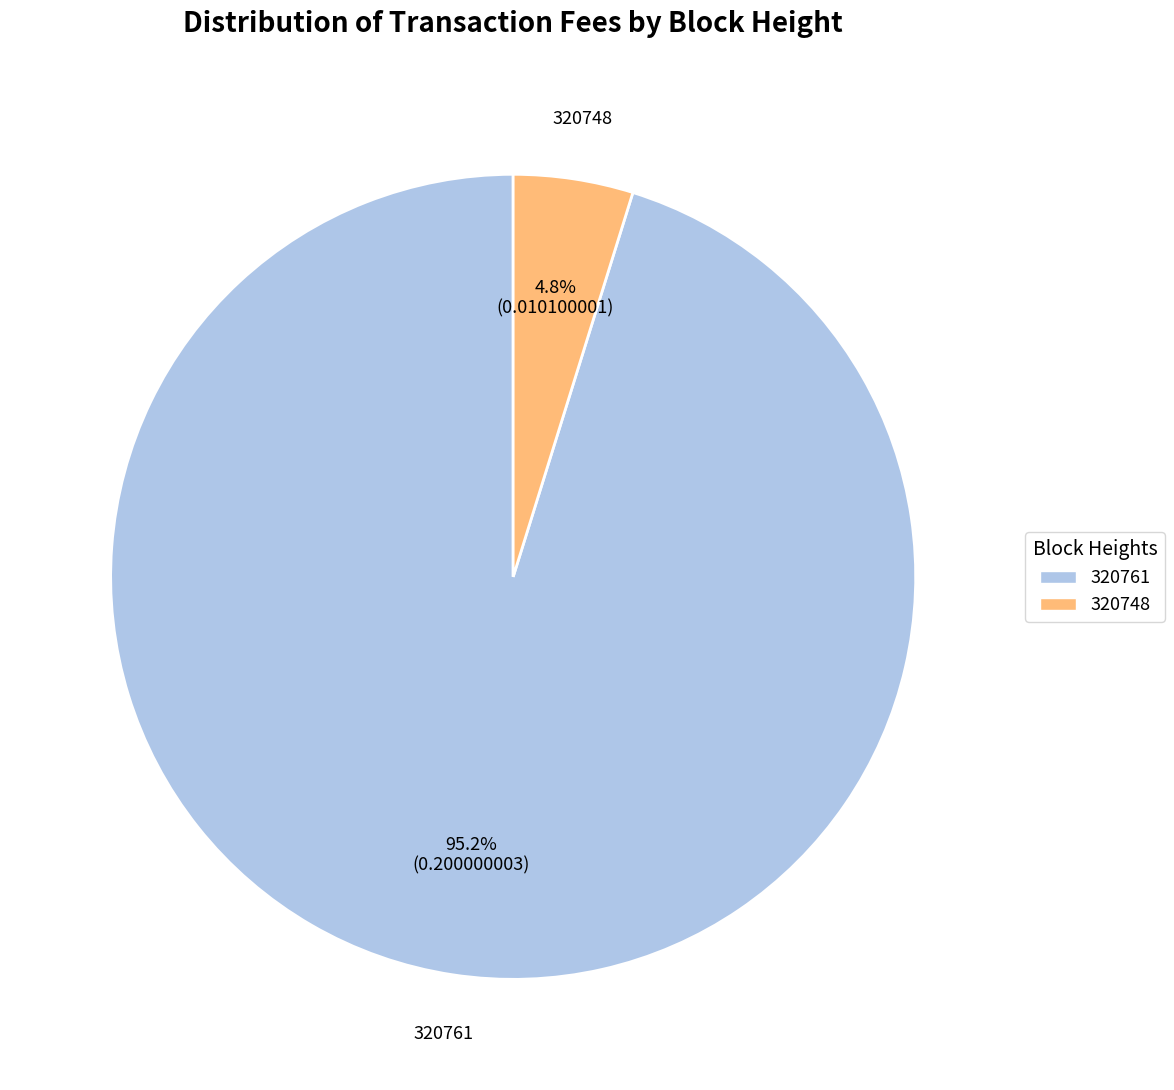

What is the largest slice in the pie chart?

320761